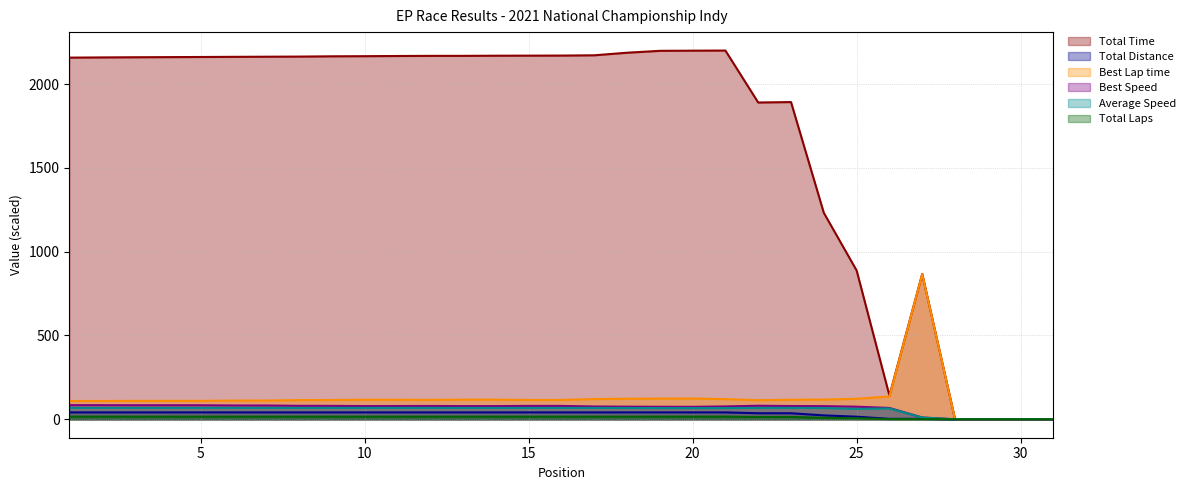

Where is the first local maximum for Total Time?

21